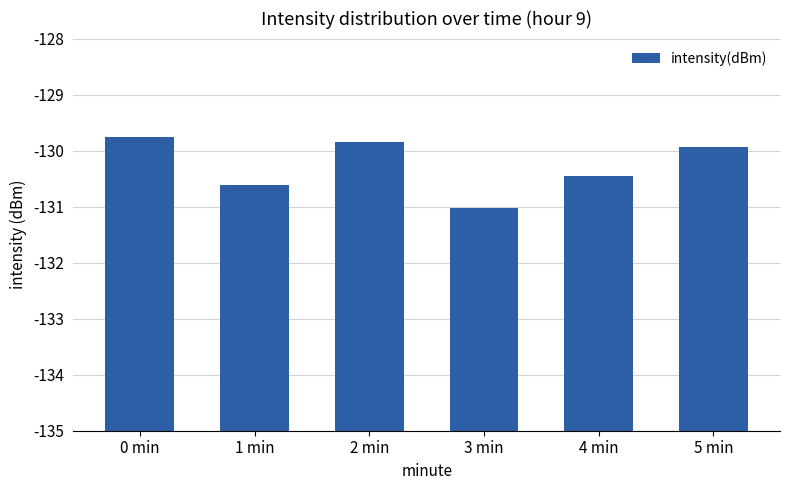

What is the difference between the maximum and minimum values?

1.3